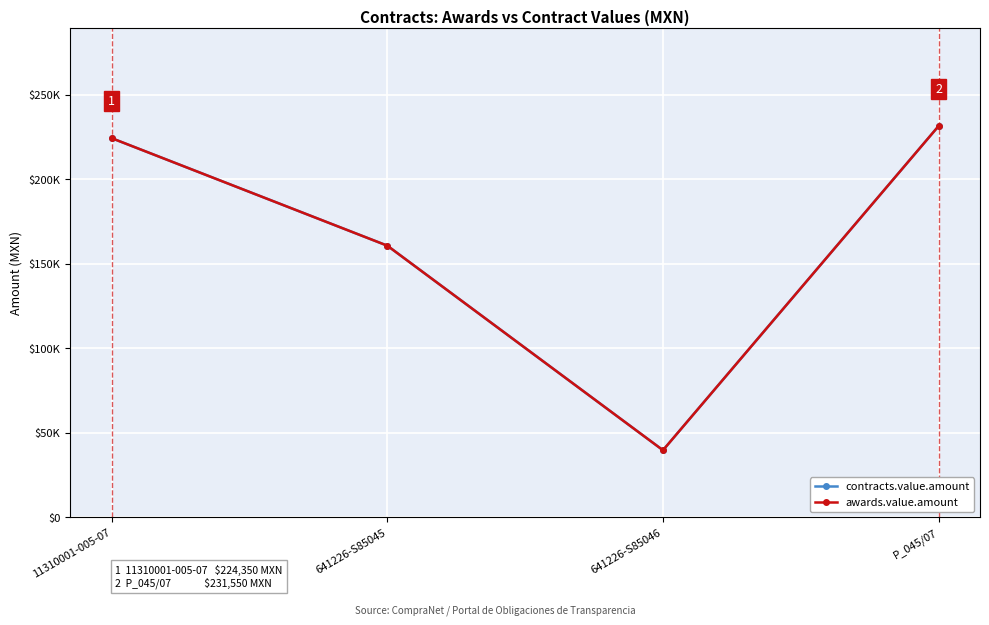

Reading right to left, transcribe all the data shown in this chart.

contracts.value.amount: 231550.0	39755.8	160754.0	224350.0
awards.value.amount: 231550.0	39755.8	160754.0	224350.0